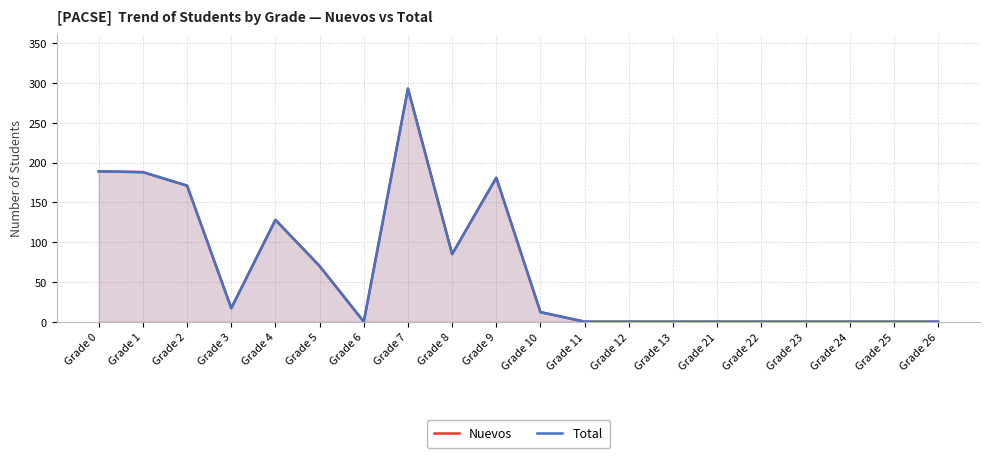

Which has a higher value, Grade 13 or Grade 9?

Grade 9